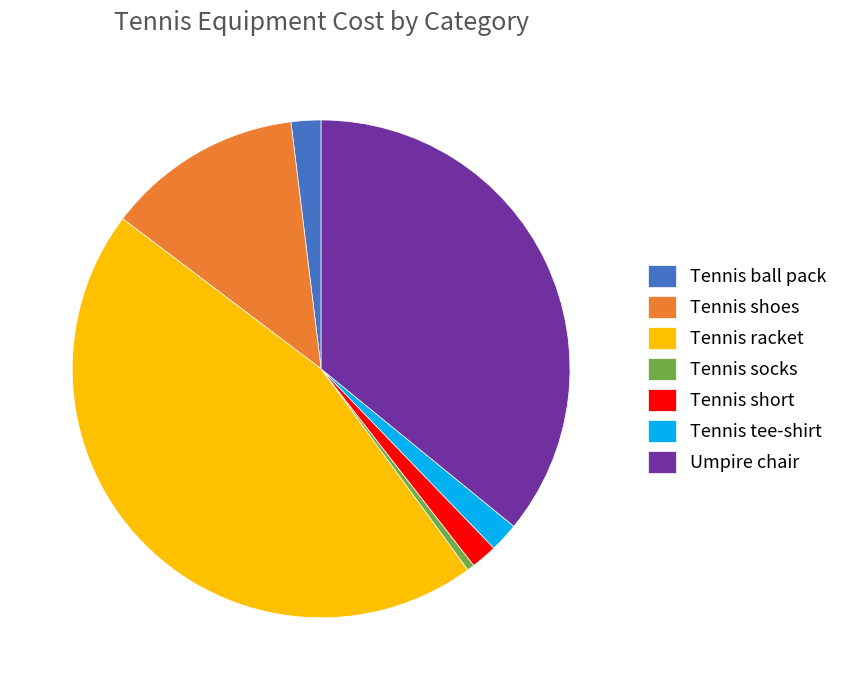

What is the ratio of the value at Tennis ball pack to the value at Tennis short?

1.1